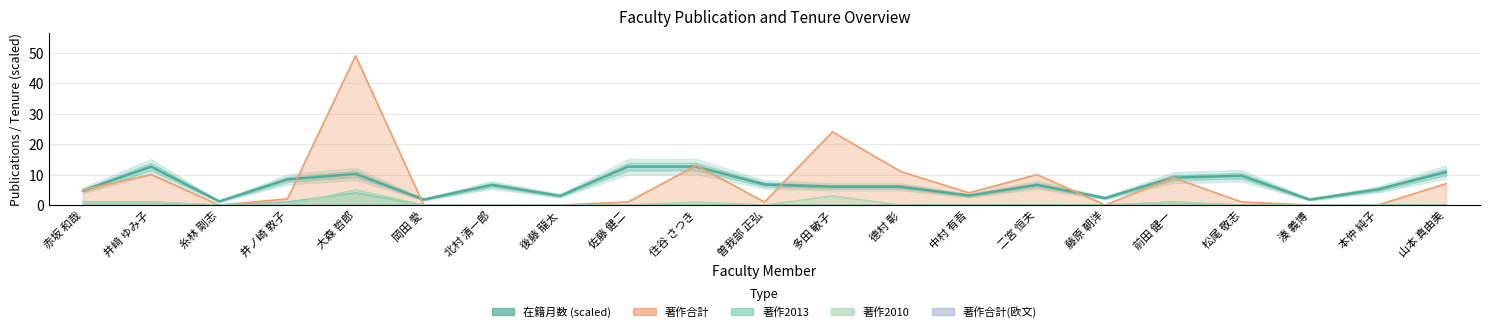

How many positive values does the 著作合計 series have?

14